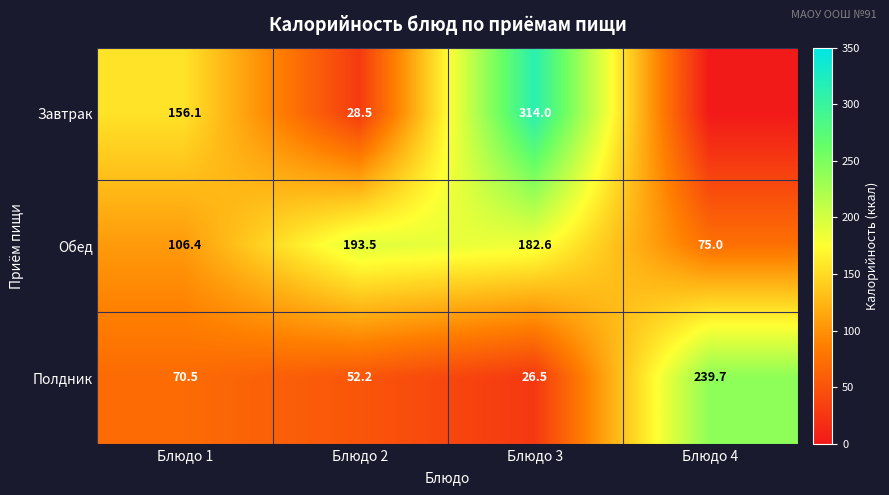

Which category has the highest value across all series?

Блюдо 3